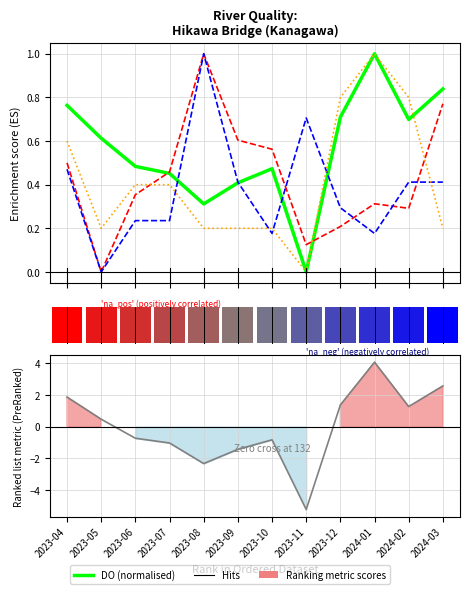

At 2023-11, list the series in order from smallest to largest.

DO (normalised), pH (normalised), COD (normalised), BOD (normalised)